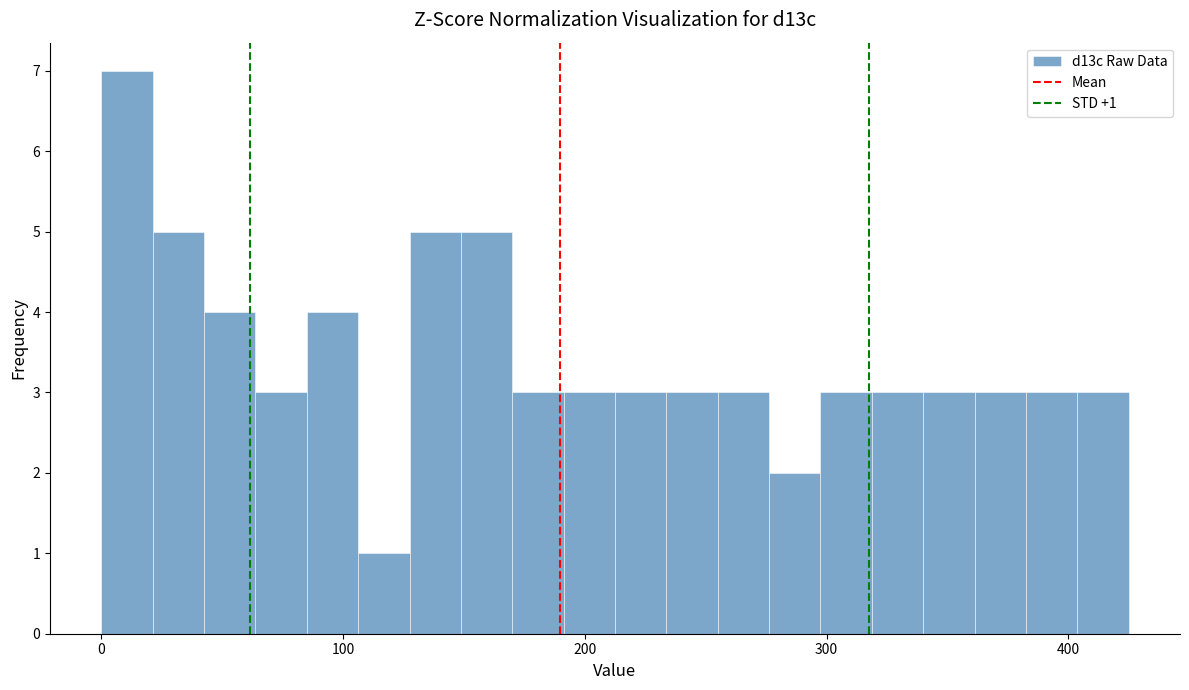

Around what value on the x-axis is the tallest bar? Give the approximate position of its centre, as read against the axis.

10